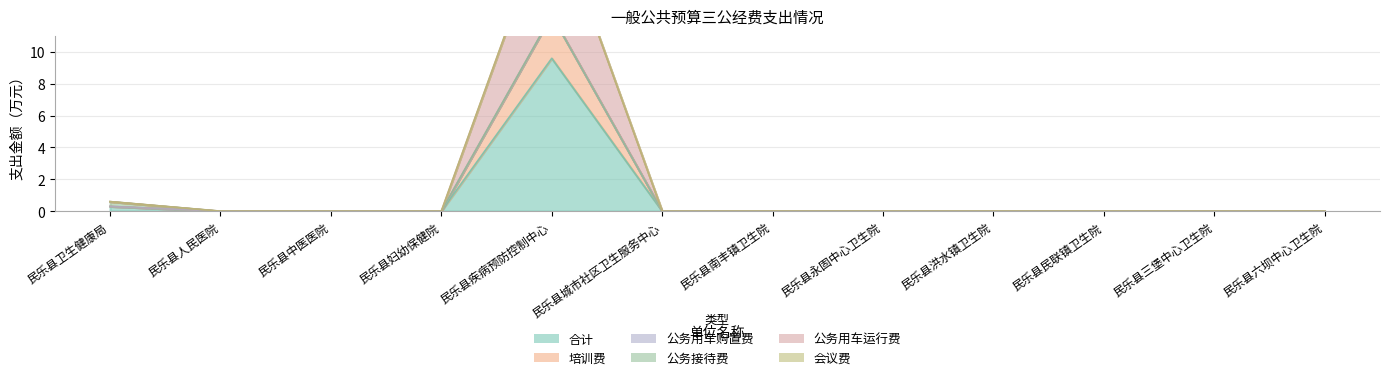

What is the average value of the 培训费 series?

1.1